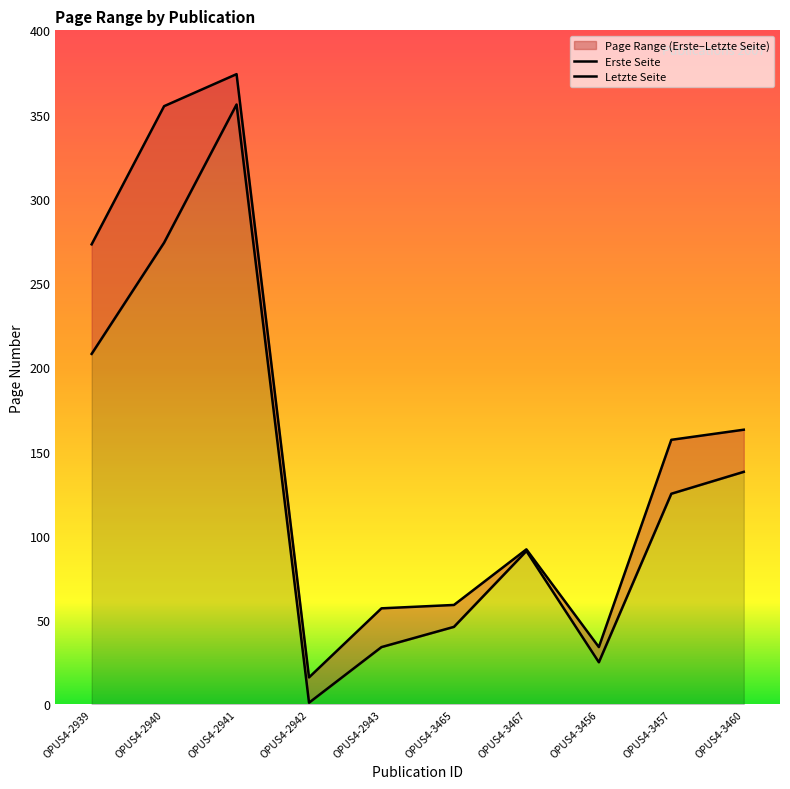

Rank the series by their average value, from highest to lowest.

Letzte Seite, Erste Seite